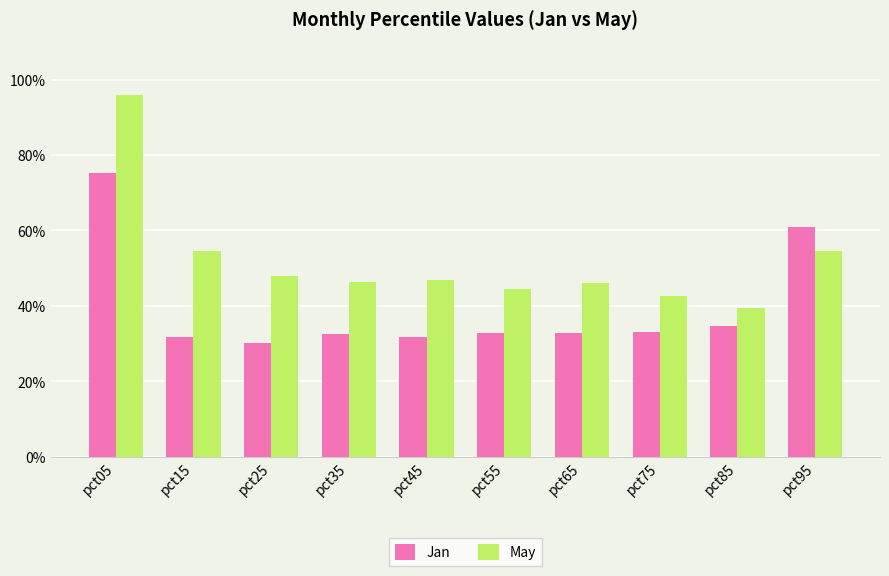

What are all the series names shown in the legend?

Jan, May